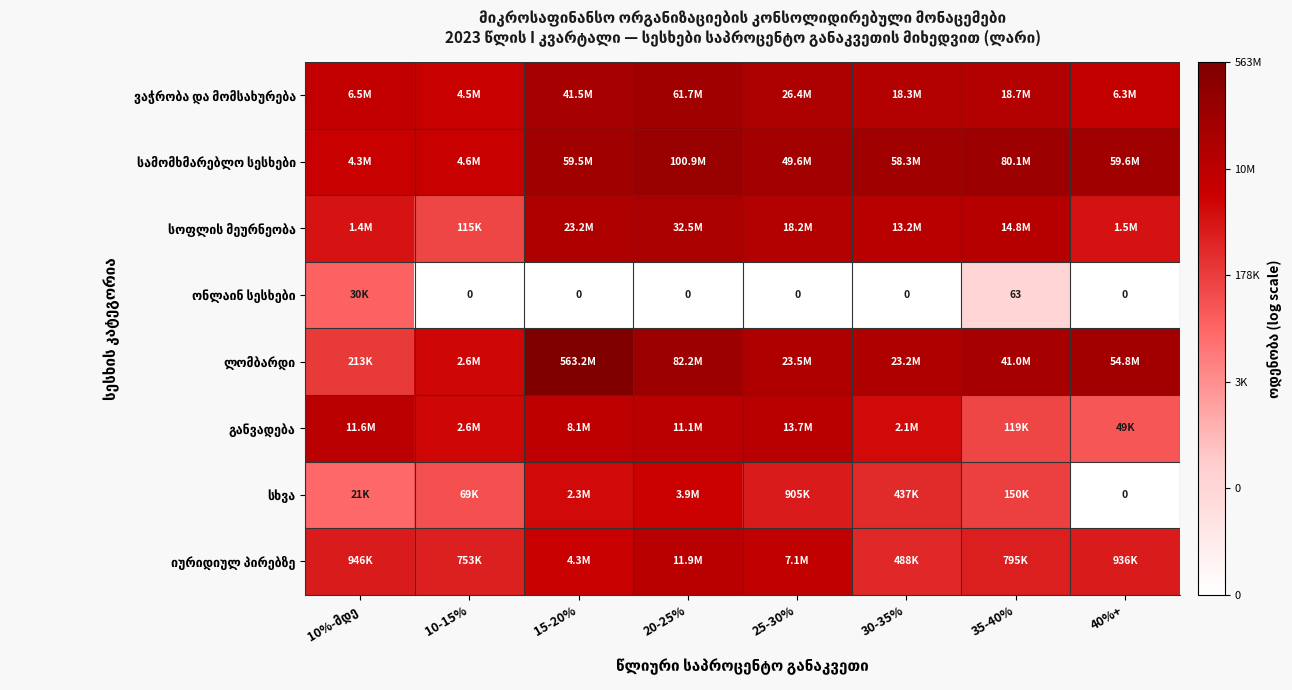

Is the value of სოფლის მეურნეობა at 10-15% greater than the value of ვაჭრობა და მომსახურება at 30-35%?

No